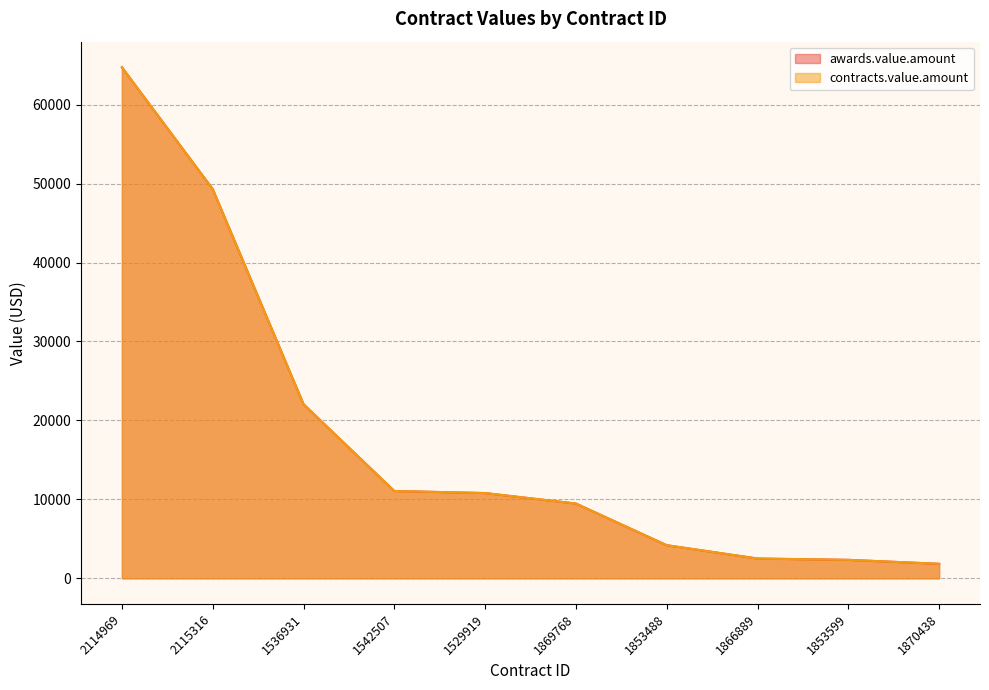

What is the sum of the contracts.value.amount values at 1866889 and 1536931?

24568.0